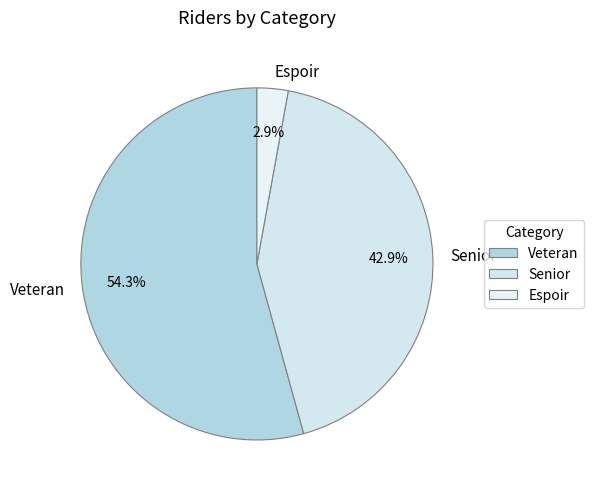

The Senior slice represents 50% of the pie. True or false?

False